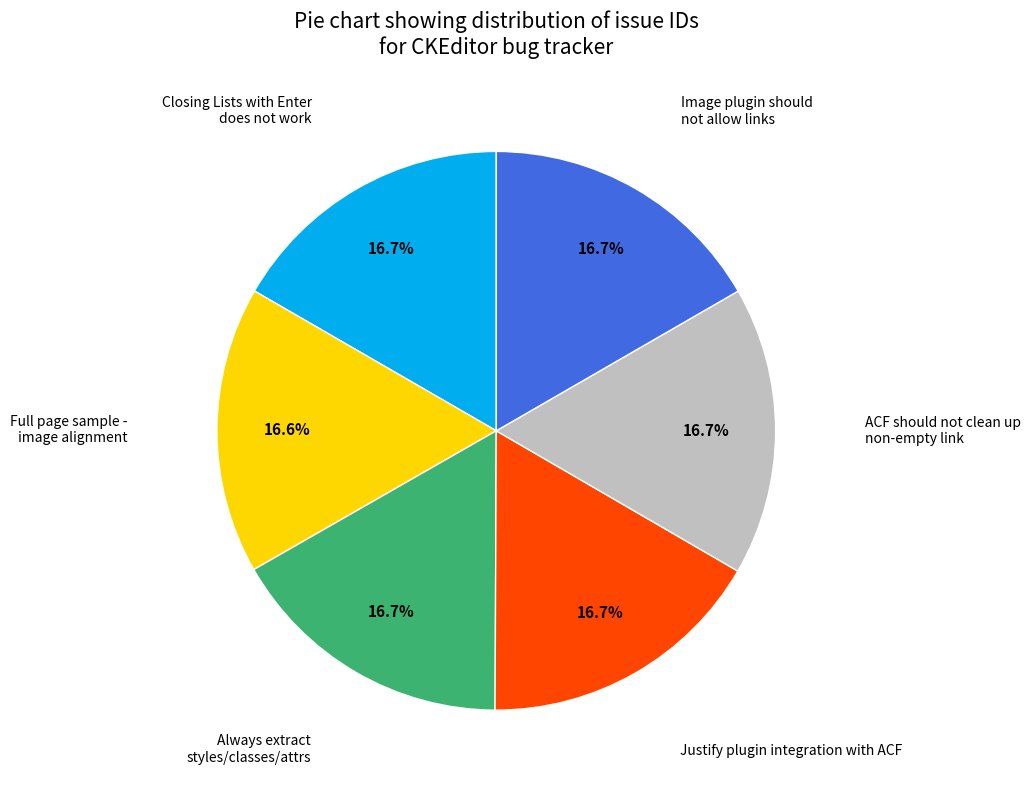

Is there a majority slice in this chart?

No